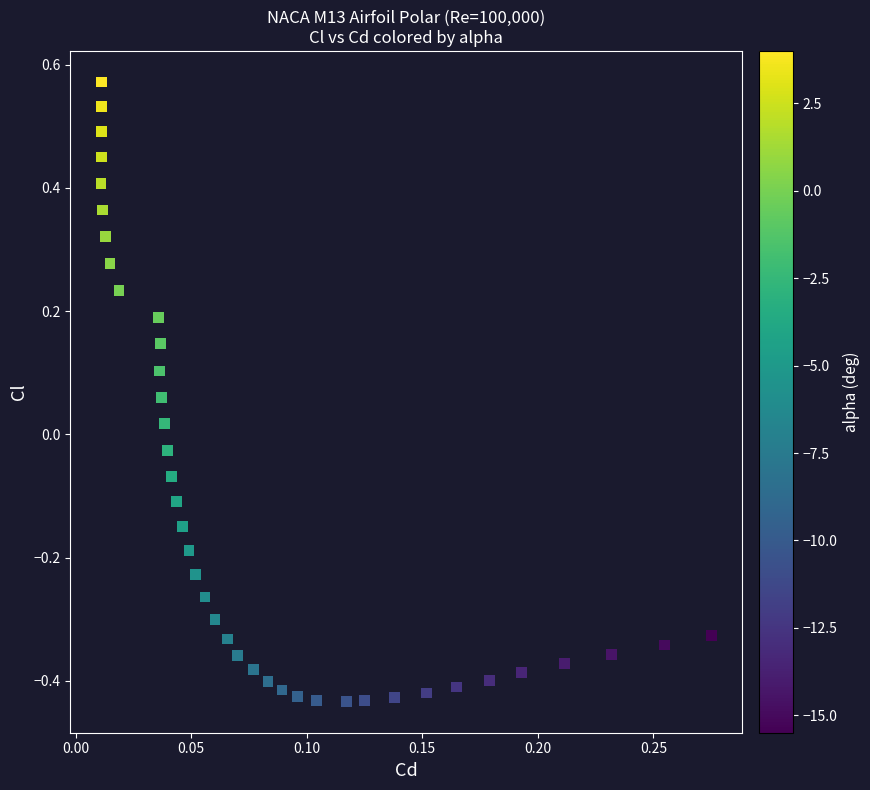

What is the range of Y values (max minus min)?

1.0